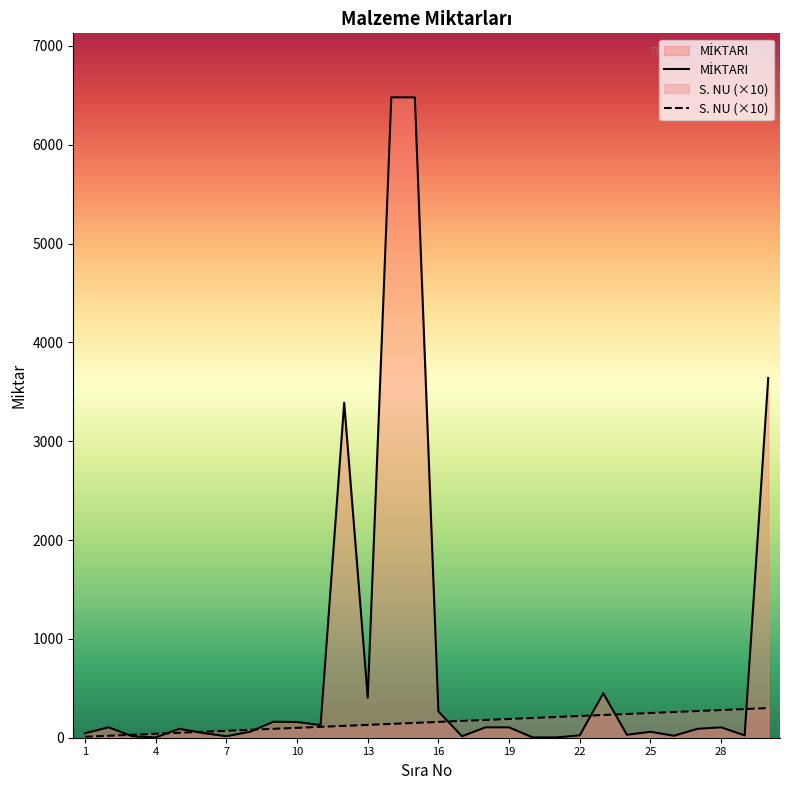

What is the value of the S. NU point at the 22nd from the left?

220